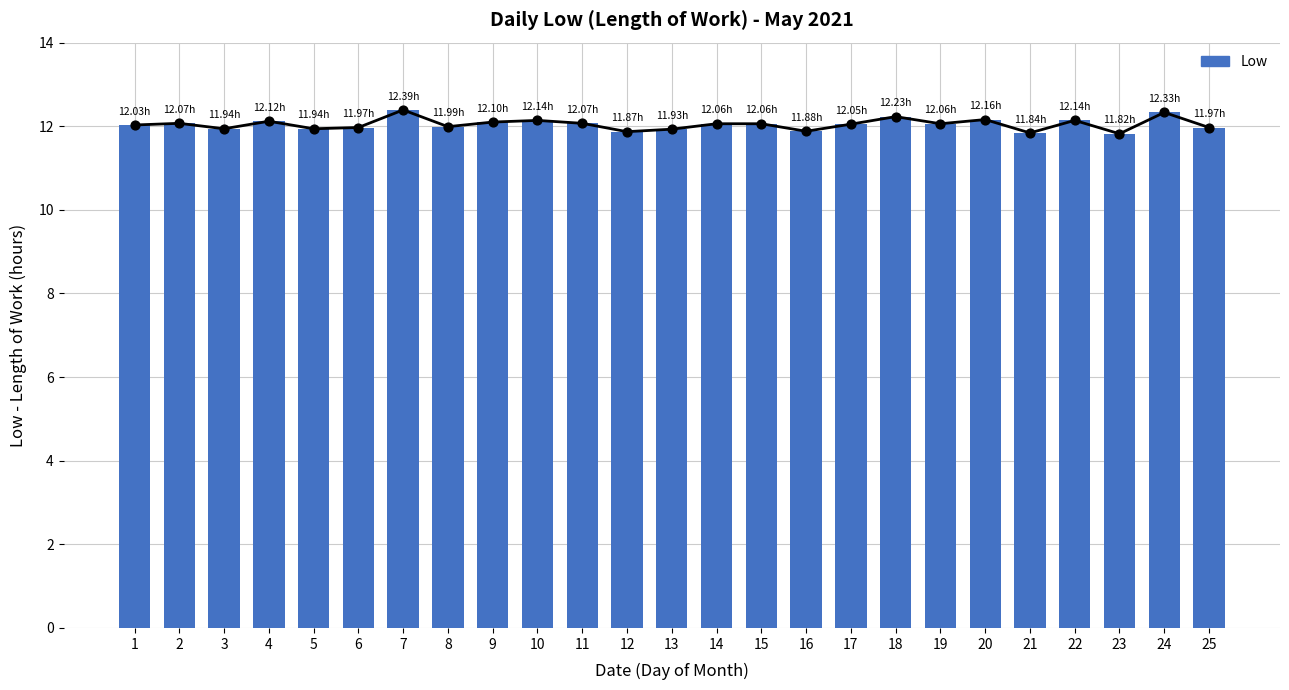

What is the ratio of the value at 3 to the value at 21?

1.0